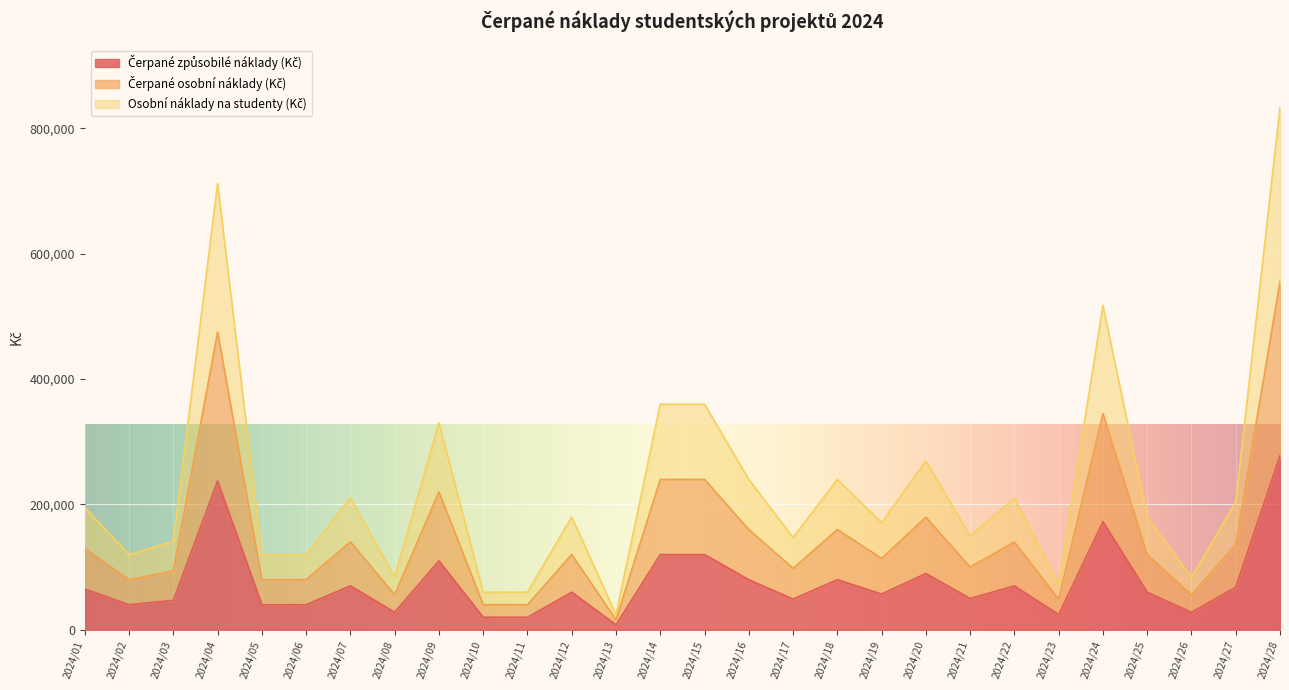

Reading right to left, what are all the values shown in this chart?

Čerpané způsobilé náklady (Kč): 277900	68000	27900	60000	172500	24400	70000	50000	89800	57000	80000	49000	80000	120000	120000	8000	60000	20000	20000	110000	28000	70180	40000	40000	237500	47000	40000	65000
Čerpané osobní náklady (Kč): 555800	136000	55800	120000	345000	48800	140000	100000	179600	114000	160000	98000	160000	240000	240000	16000	120000	40000	40000	220000	56000	140360	80000	80000	475000	94000	80000	130000
Osobní náklady na studenty (Kč): 833700	204000	83700	180000	517500	73200	210000	150000	269400	171000	240000	147000	240000	360000	360000	24000	180000	60000	60000	330000	84000	210540	120000	120000	712500	141000	120000	195000